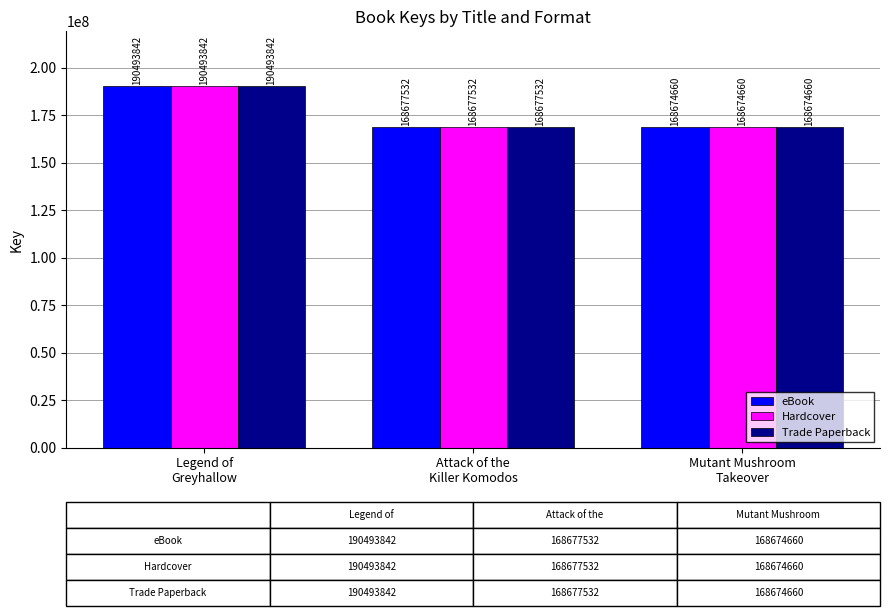

Are the bars horizontal?

No